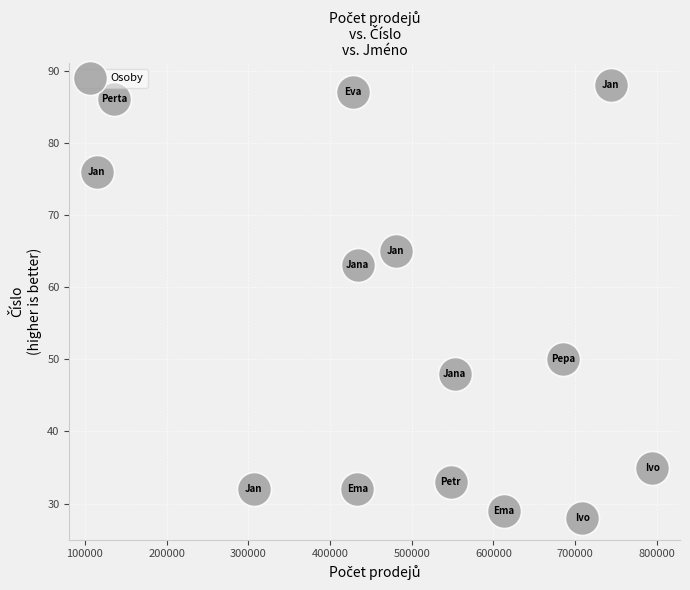

What Y value in the scatter plot is closest to 58?

63